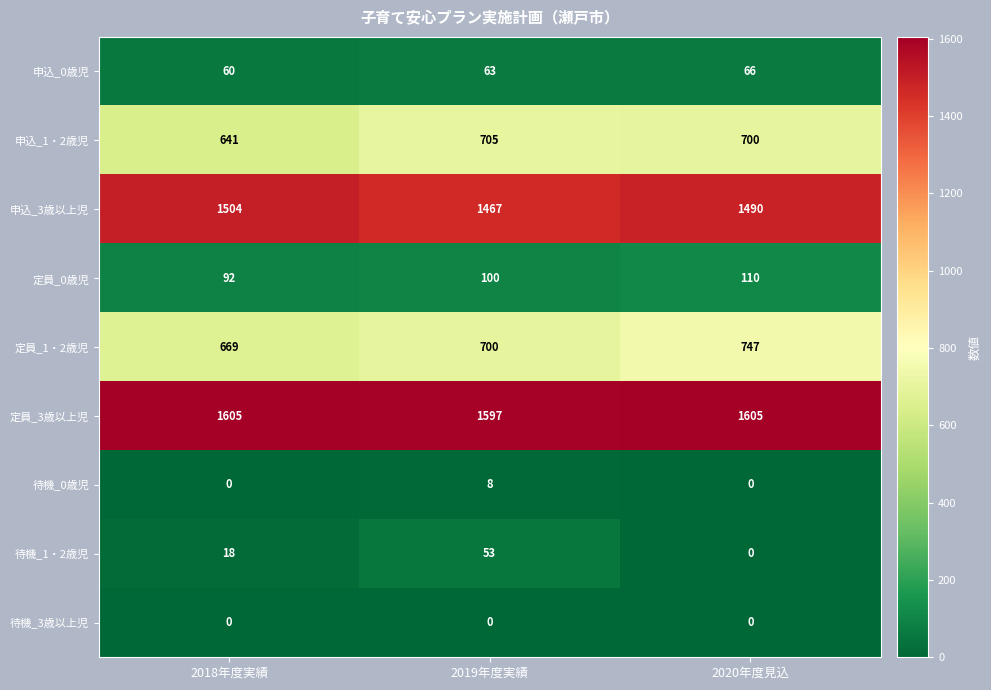

Count the number of categories in the chart.

3